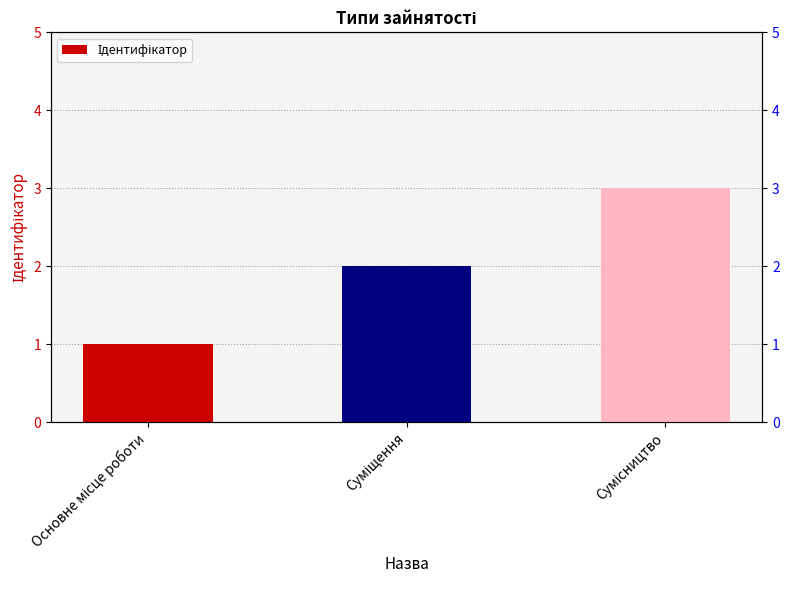

Count the number of values greater than 2.

1